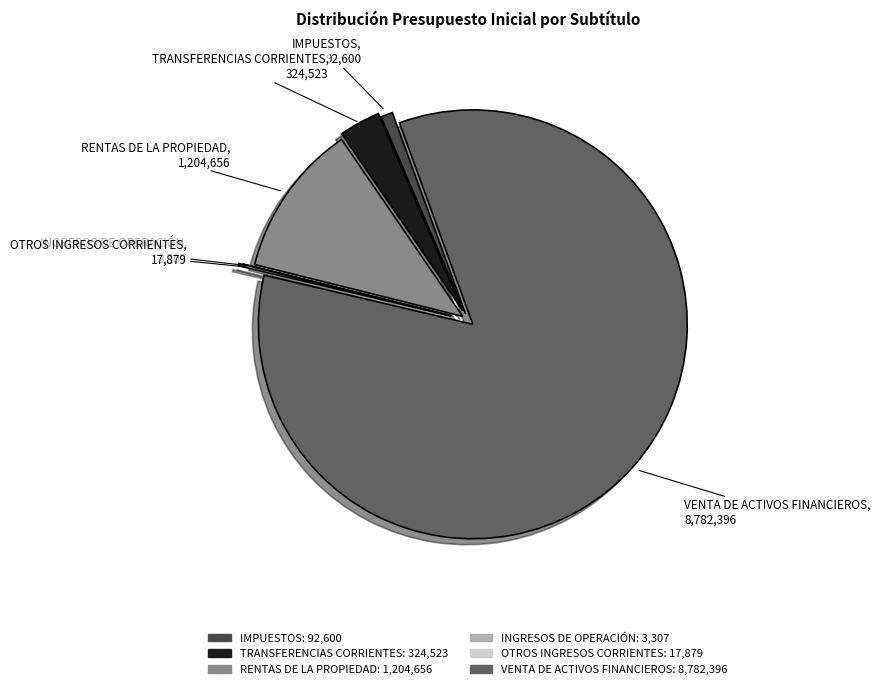

True or false: VENTA DE ACTIVOS FINANCIEROS accounts for 84% of the total.

True